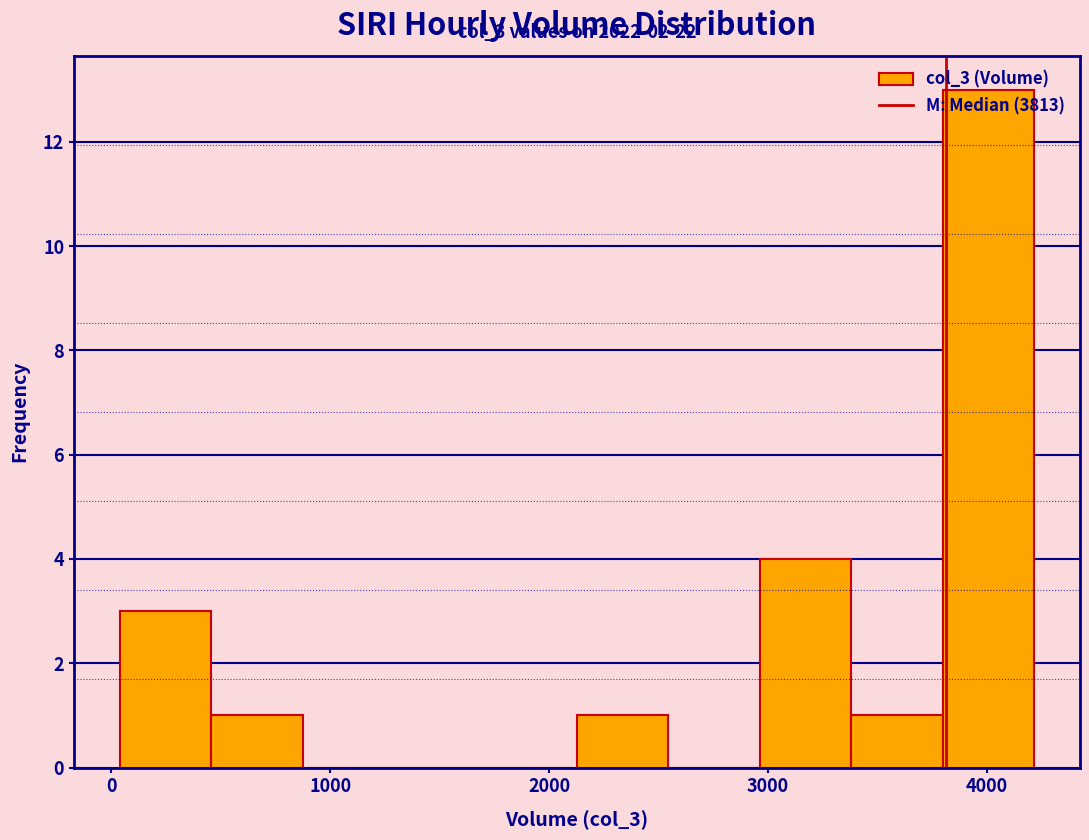

Over which range of the x-axis is the bar tallest?

3800 to 4200